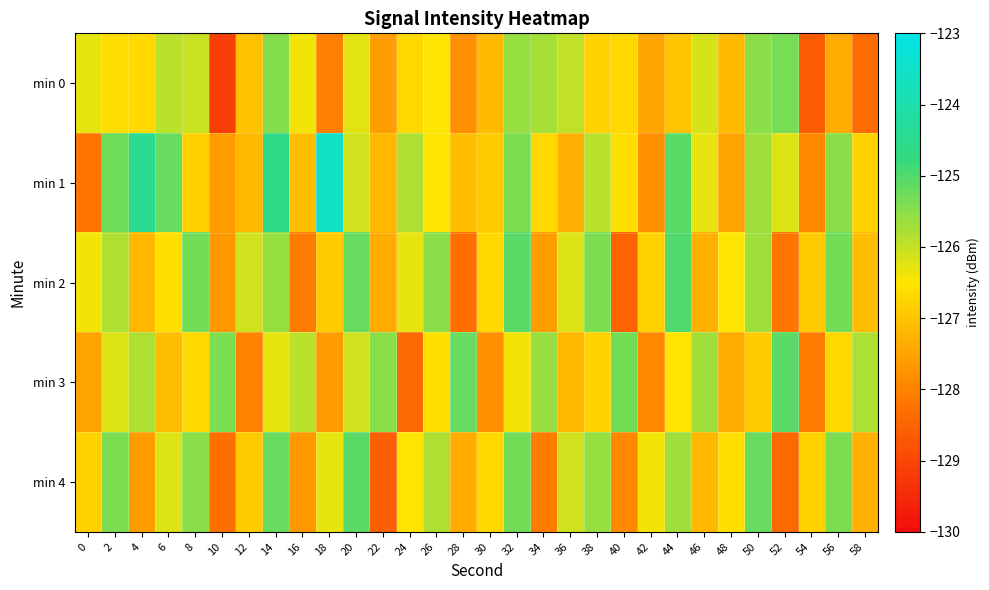

Reading left to right, extract all data points from this chart.

min 0: 0=-126.3	2=-126.6	4=-126.7	6=-125.9	8=-126.0	10=-129.1	12=-127.0	14=-125.5	16=-126.4	18=-128.1	20=-126.3	22=-127.6	24=-126.7	26=-126.5	28=-127.8	30=-127.1	32=-125.6	34=-125.8	36=-126.0	38=-126.8	40=-126.7	42=-127.4	44=-127.0	46=-126.2	48=-127.1	50=-125.5	52=-125.3	54=-128.6	56=-127.4	58=-128.4
min 1: 0=-128.2	2=-125.2	4=-124.4	6=-125.2	8=-126.8	10=-127.6	12=-127.2	14=-124.7	16=-127.1	18=-123.5	20=-126.1	22=-127.2	24=-125.8	26=-126.5	28=-127.1	30=-126.9	32=-125.4	34=-126.7	36=-127.3	38=-125.9	40=-126.6	42=-127.8	44=-125.1	46=-126.3	48=-127.5	50=-125.7	52=-126.2	54=-127.9	56=-125.5	58=-126.8
min 2: 0=-126.4	2=-125.8	4=-127.2	6=-126.6	8=-125.3	10=-127.7	12=-126.1	14=-125.6	16=-128.1	18=-126.9	20=-125.2	22=-127.4	24=-126.3	26=-125.5	28=-128.3	30=-126.7	32=-125.1	34=-127.6	36=-126.2	38=-125.4	40=-128.5	42=-126.8	44=-125.0	46=-127.3	48=-126.5	50=-125.7	52=-128.2	54=-126.9	56=-125.3	58=-127.1
min 3: 0=-127.5	2=-126.2	4=-125.8	6=-127.1	8=-126.7	10=-125.4	12=-128.0	14=-126.3	16=-125.9	18=-127.6	20=-126.1	22=-125.5	24=-128.4	26=-126.6	28=-125.2	30=-127.8	32=-126.4	34=-125.6	36=-127.2	38=-126.8	40=-125.3	42=-127.9	44=-126.5	46=-125.7	48=-127.4	50=-126.9	52=-125.1	54=-128.1	56=-126.7	58=-125.8
min 4: 0=-126.8	2=-125.4	4=-127.6	6=-126.2	8=-125.5	10=-128.3	12=-126.9	14=-125.2	16=-127.7	18=-126.3	20=-125.1	22=-128.6	24=-126.5	26=-125.8	28=-127.4	30=-126.7	32=-125.3	34=-128.1	36=-126.1	38=-125.6	40=-127.9	42=-126.4	44=-125.7	46=-127.2	48=-126.6	50=-125.2	52=-128.4	54=-126.8	56=-125.4	58=-127.3